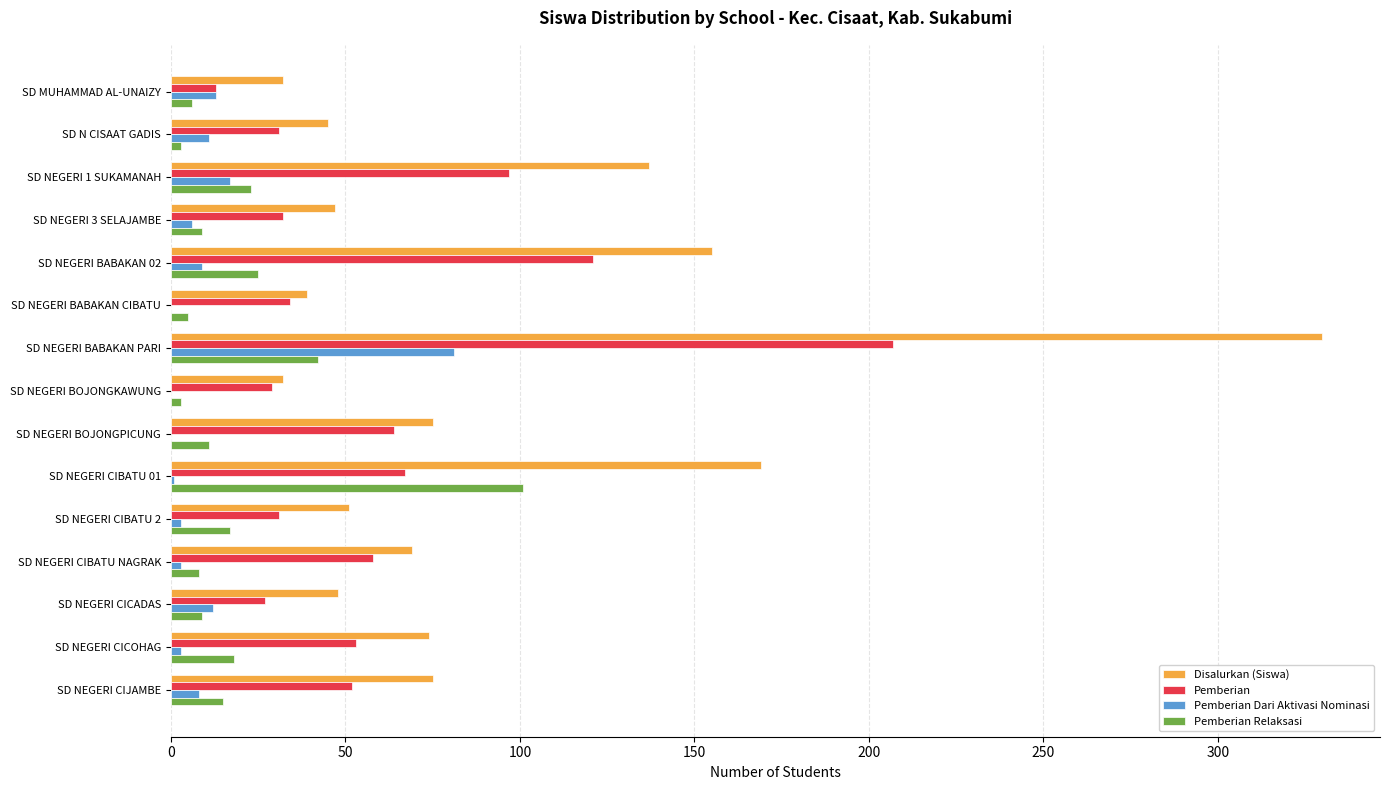

Which category has the highest value across all series?

SD NEGERI BABAKAN PARI